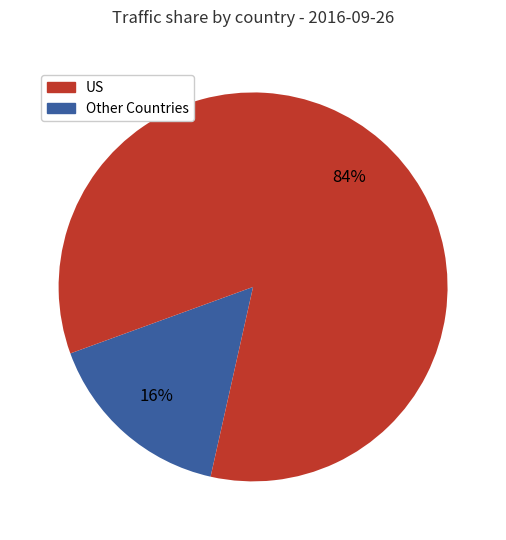

How many slices are in this pie chart?

2